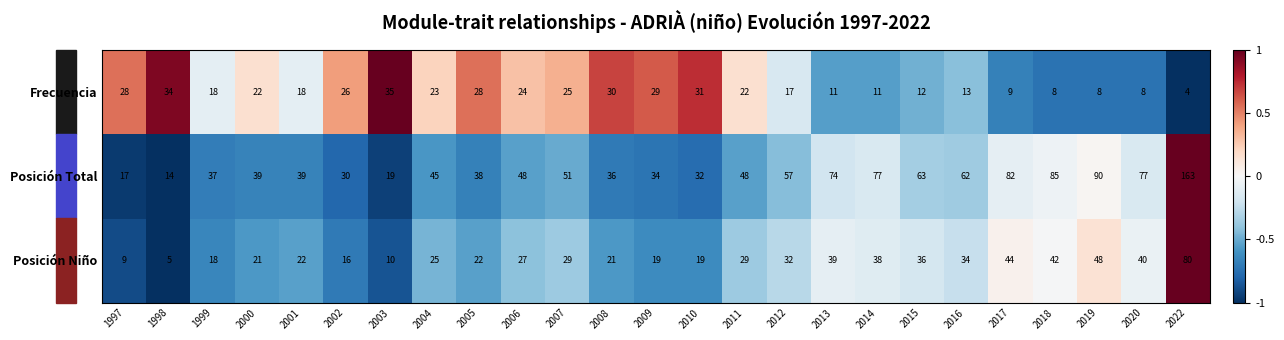

What is the difference between the Frecuencia values at 2004 and 2014?

12